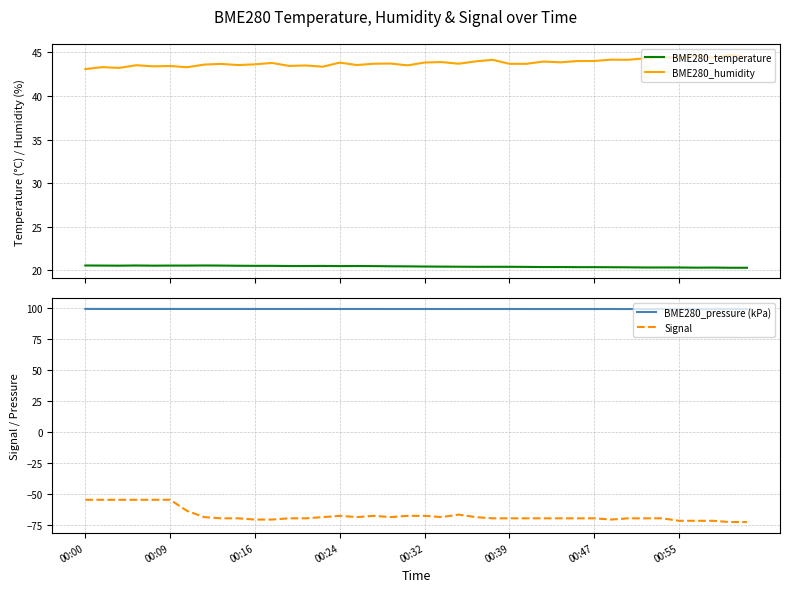

True or false: Signal and BME280_pressure (kPa) intersect in this chart.

False